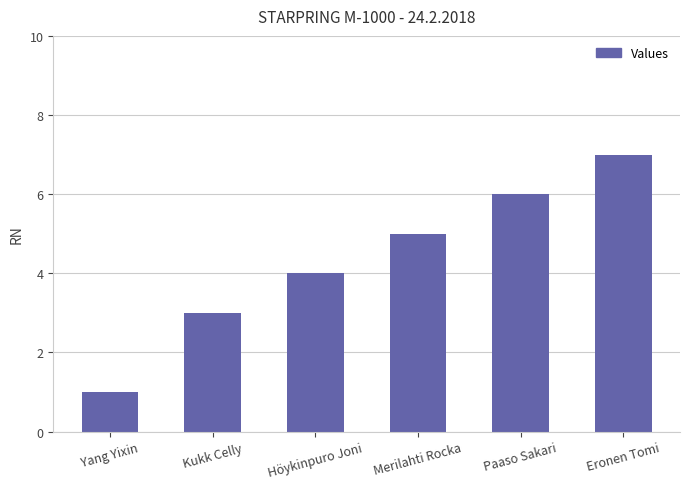

What position from the right is Paaso Sakari?

2